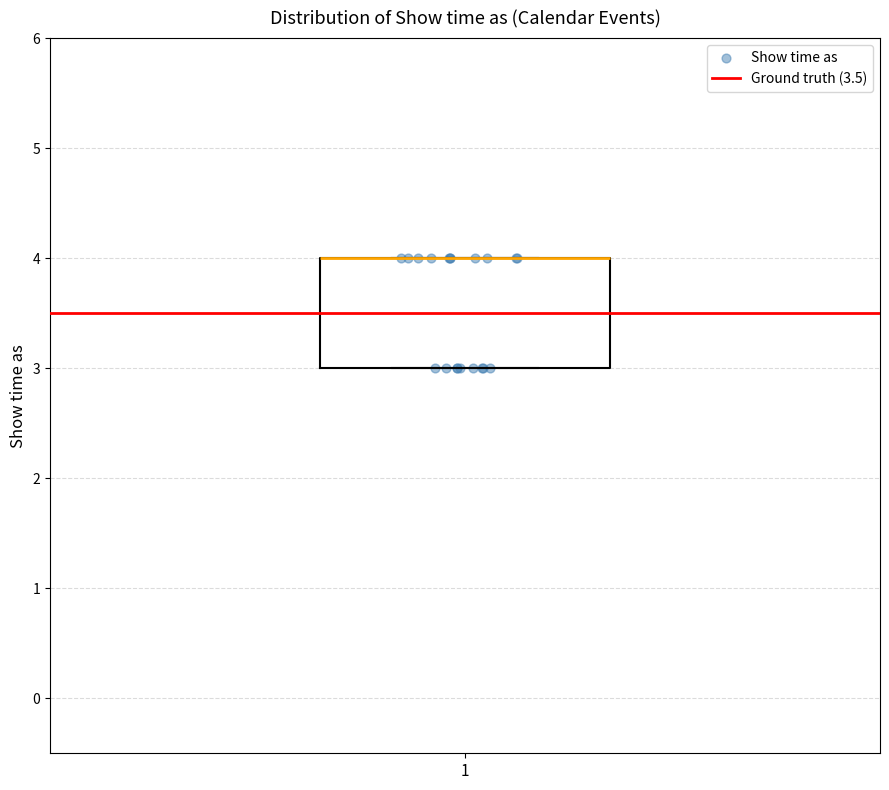

Where is the lower edge of the box at x = 1 on the y-axis? The values are not printed on the chart, so give them approximately, as read against the axis.

3